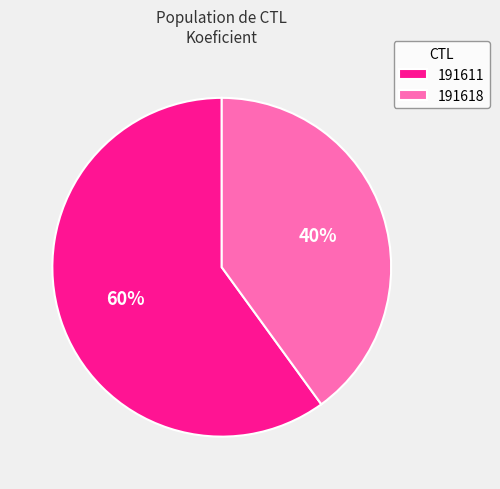

How many segments does this pie chart have?

2